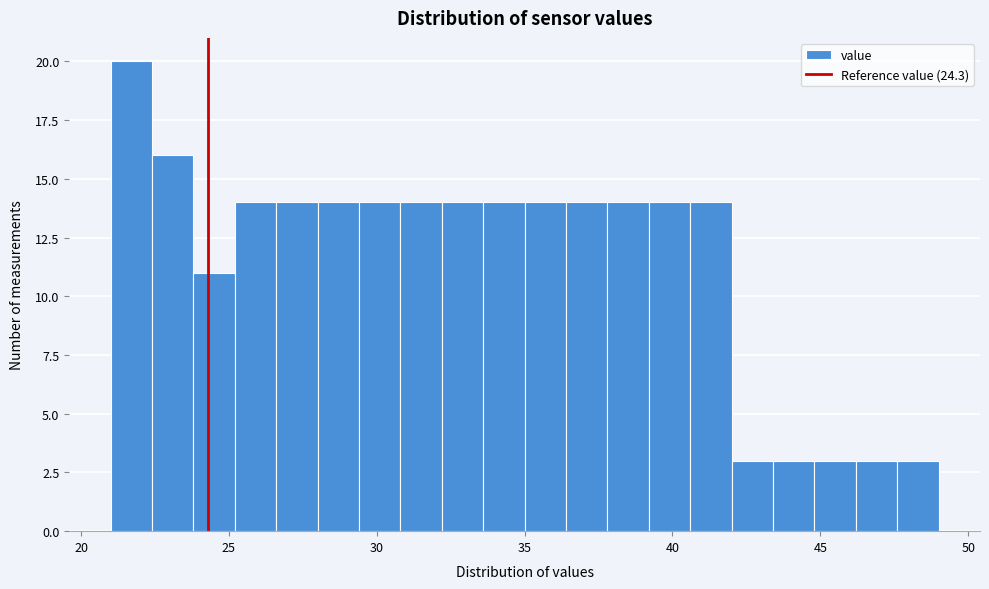

Read against the x-axis, roughly where is the centre of the tallest bar?

21.5